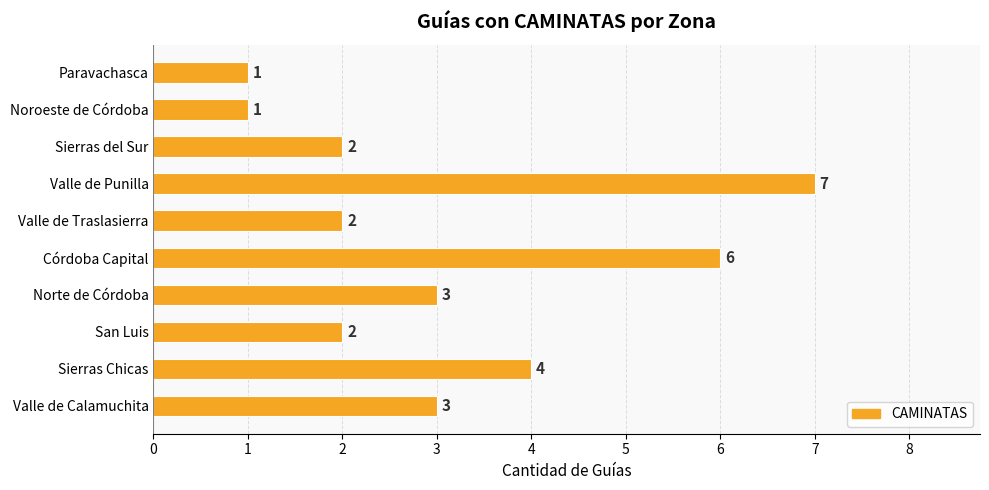

How many categories are shown in the chart?

10